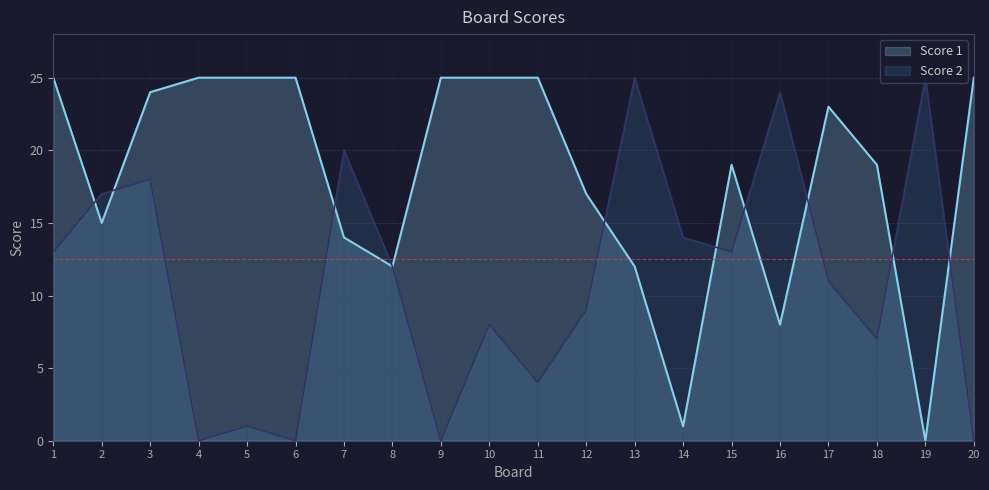

What are all the series names shown in the legend?

Score 1, Score 2